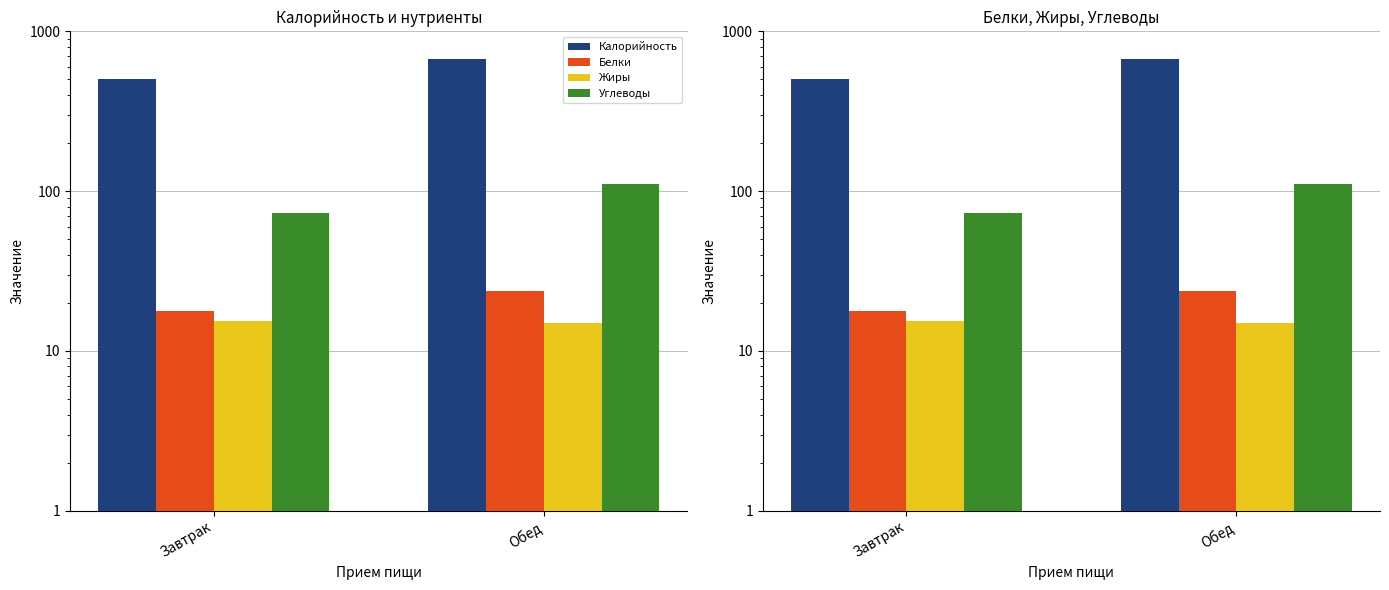

Which category has the highest value in the Белки series?

Обед